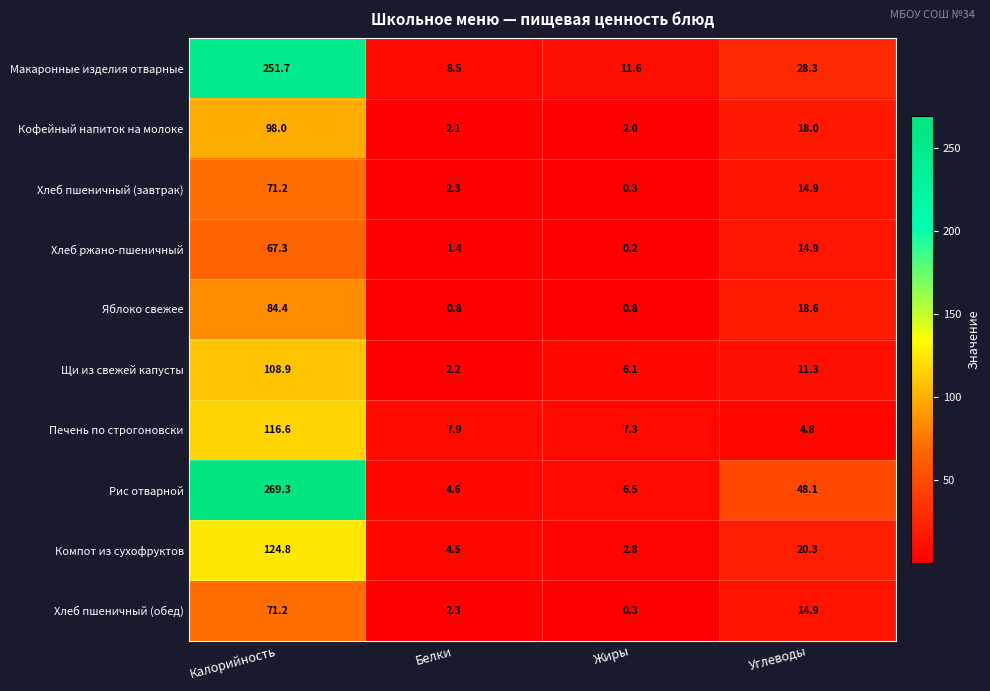

Is it true that Рис отварной equals 4.6 at Белки?

True